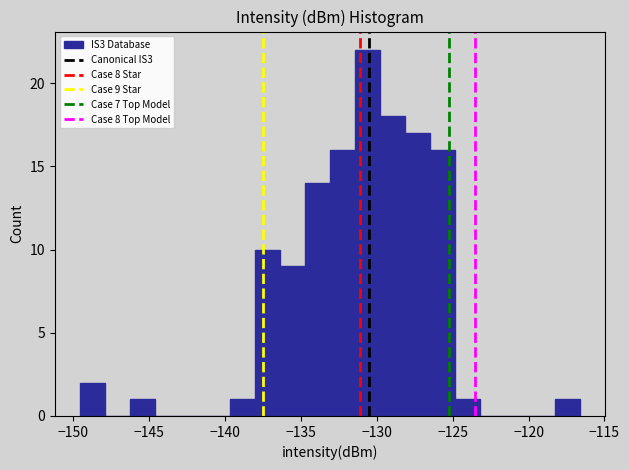

Around what value on the x-axis is the tallest bar? Give the approximate position of its centre, as read against the axis.

-130.5